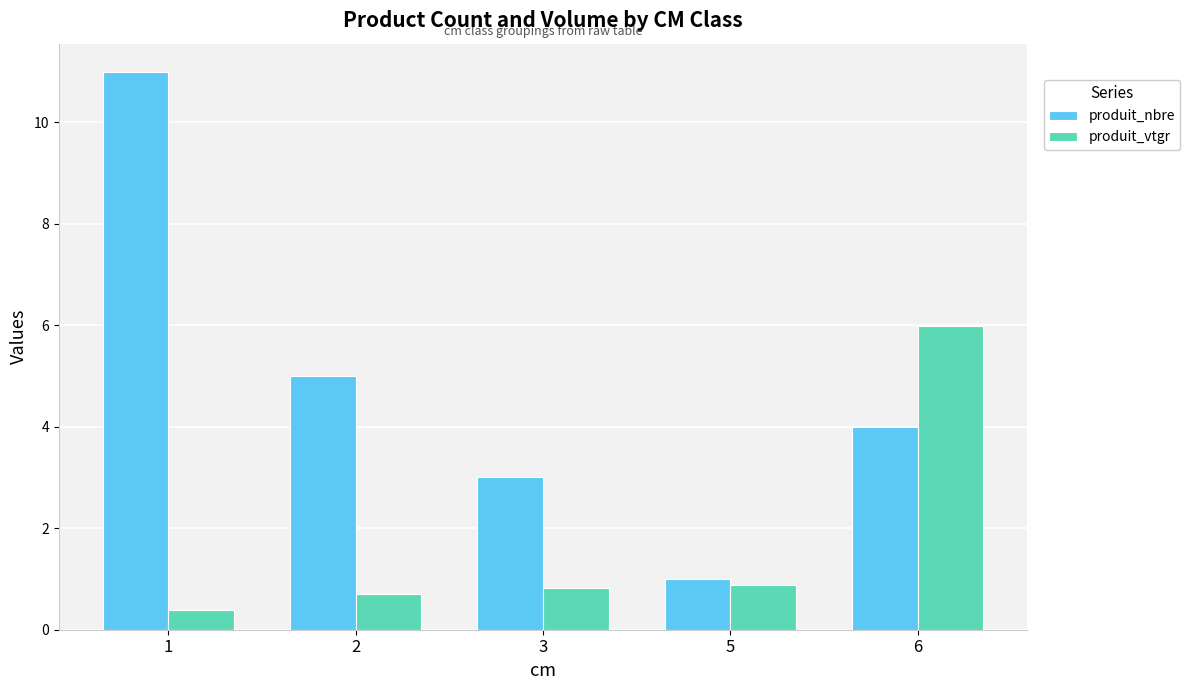

What is the difference between the highest and lowest values at 6?

2.0